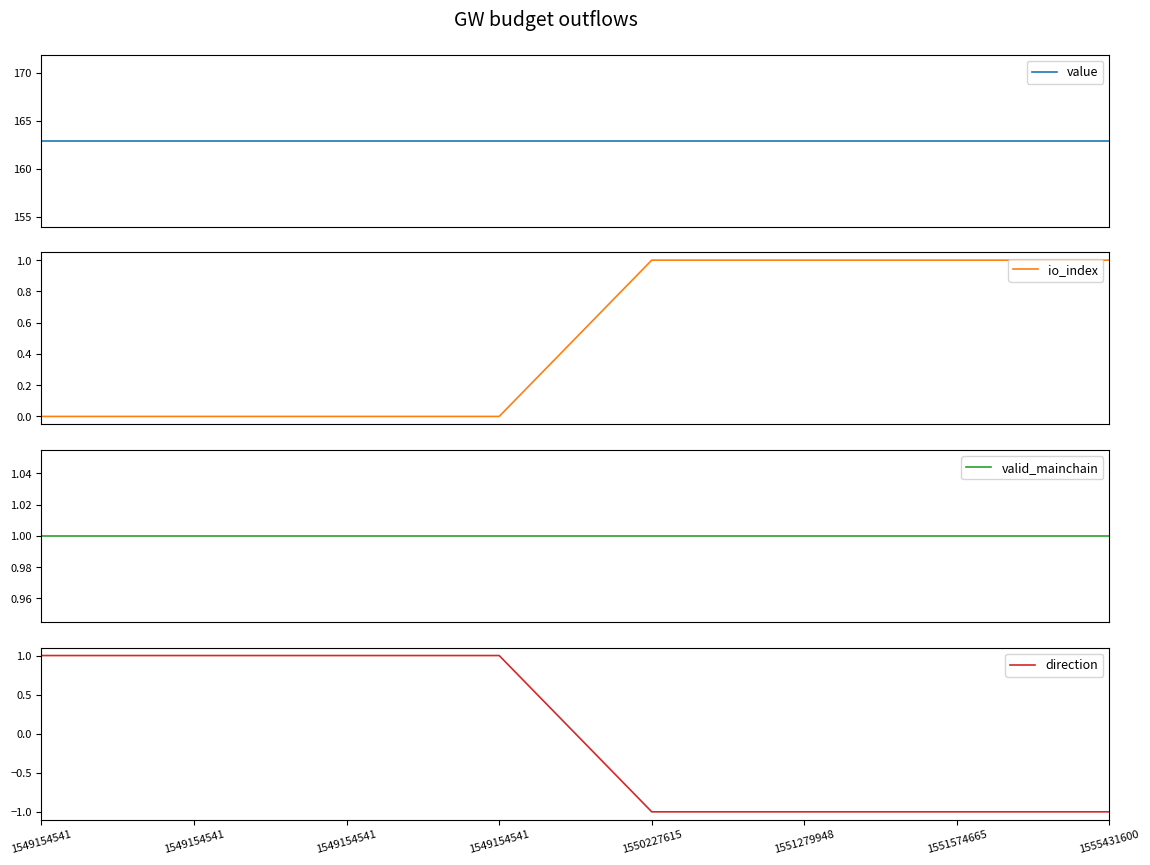

How many times do io_index and direction cross each other?

1